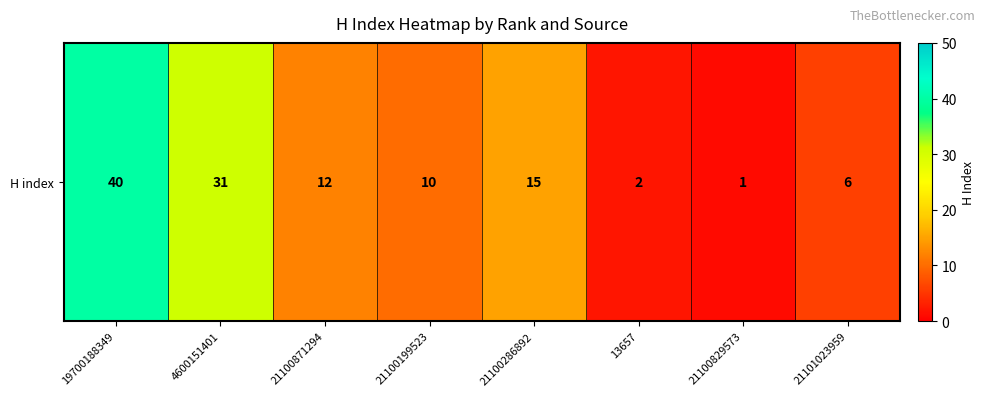

What is the maximum value shown in the chart?

40